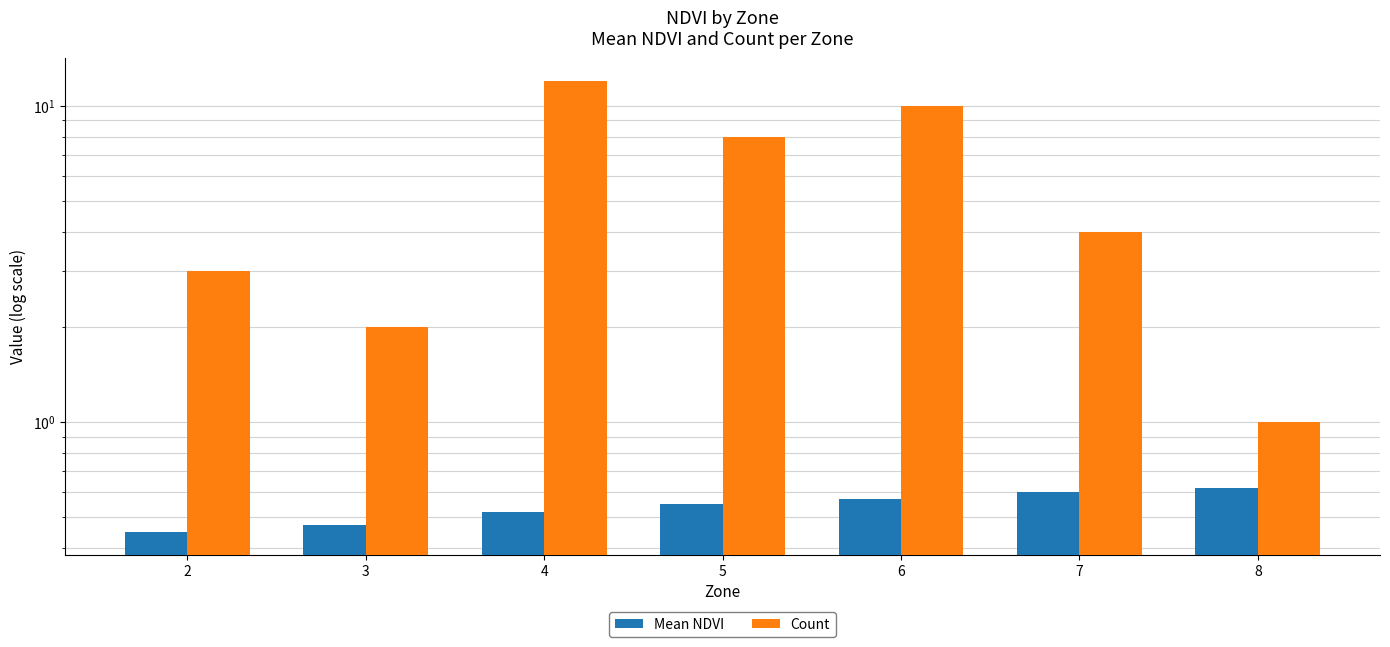

Is it true that Count equals 0.5 at 8?

False